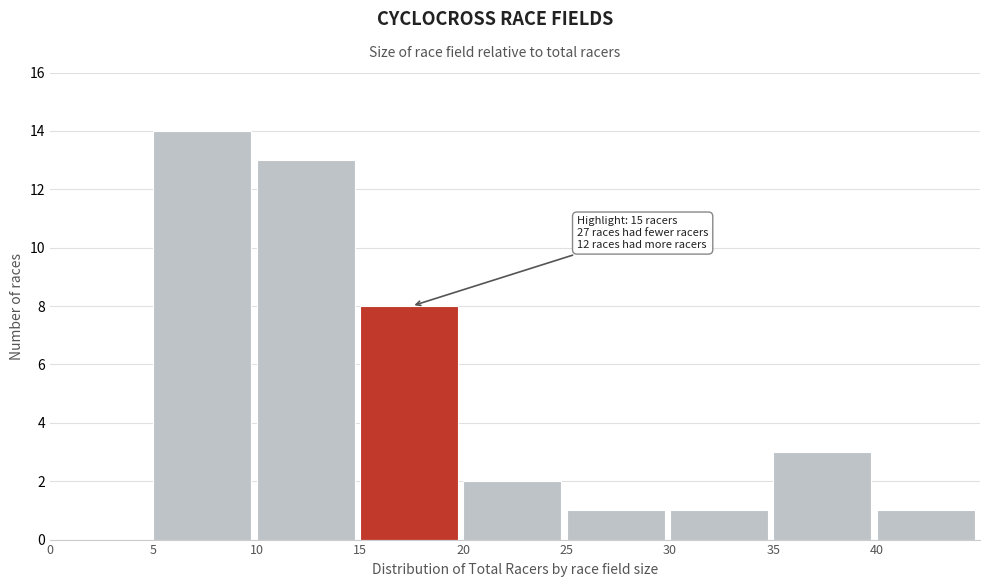

Over which range of the x-axis is the bar tallest?

5 to 10